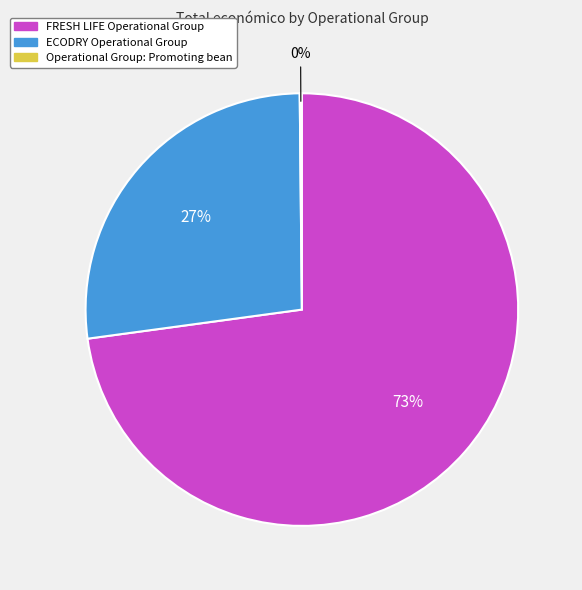

True or false: ECODRY Operational Group accounts for 17% of the total.

False